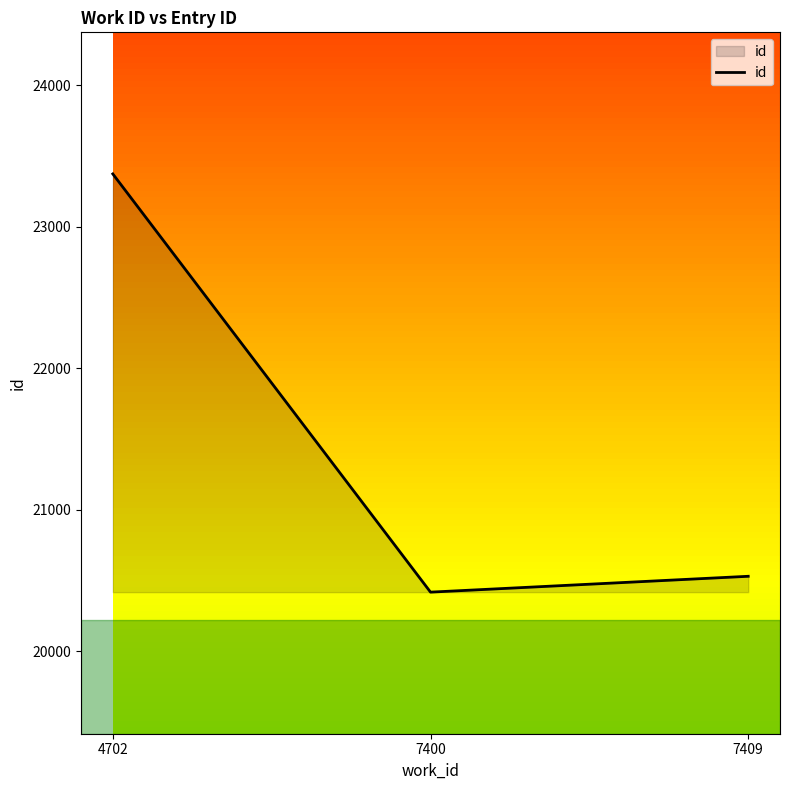

Is it true that the value at 7409 is 35145?

False